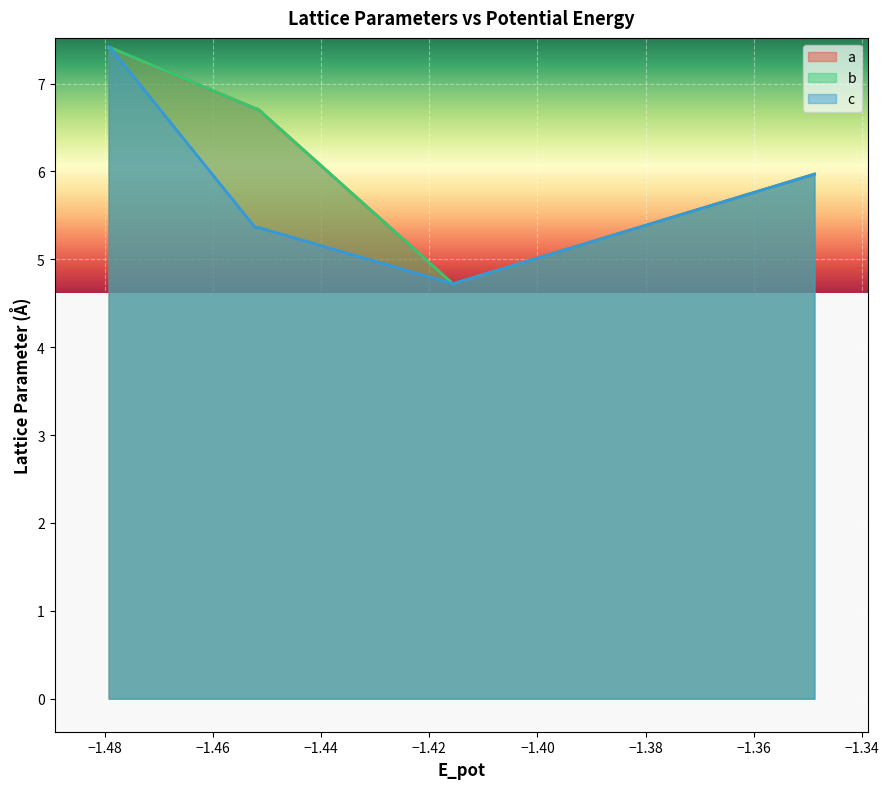

What is the difference between the second highest and minimum values in the b series?

2.7